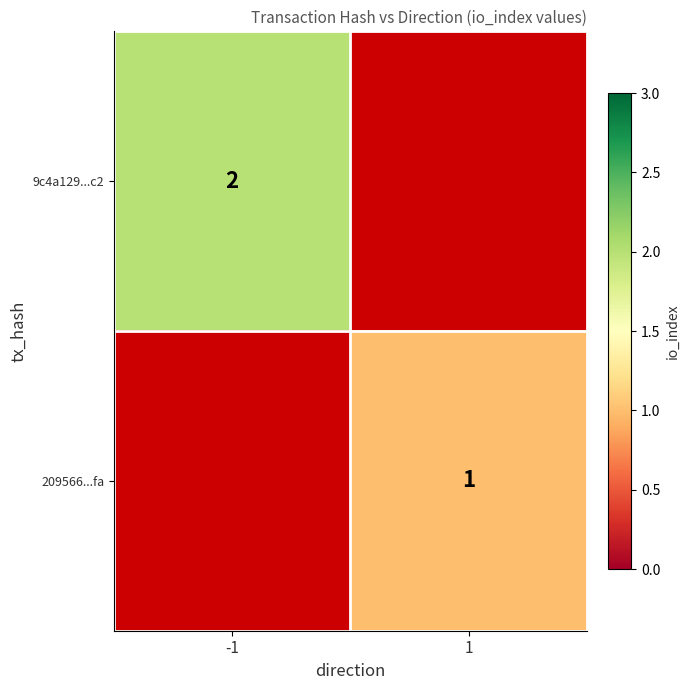

True or false: 9c4a129...c2 has a value of 3 at -1.

False